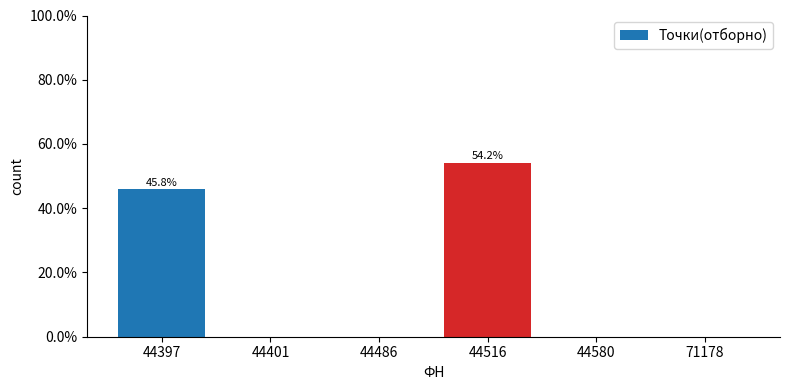

Which category has the highest value across all series?

44516